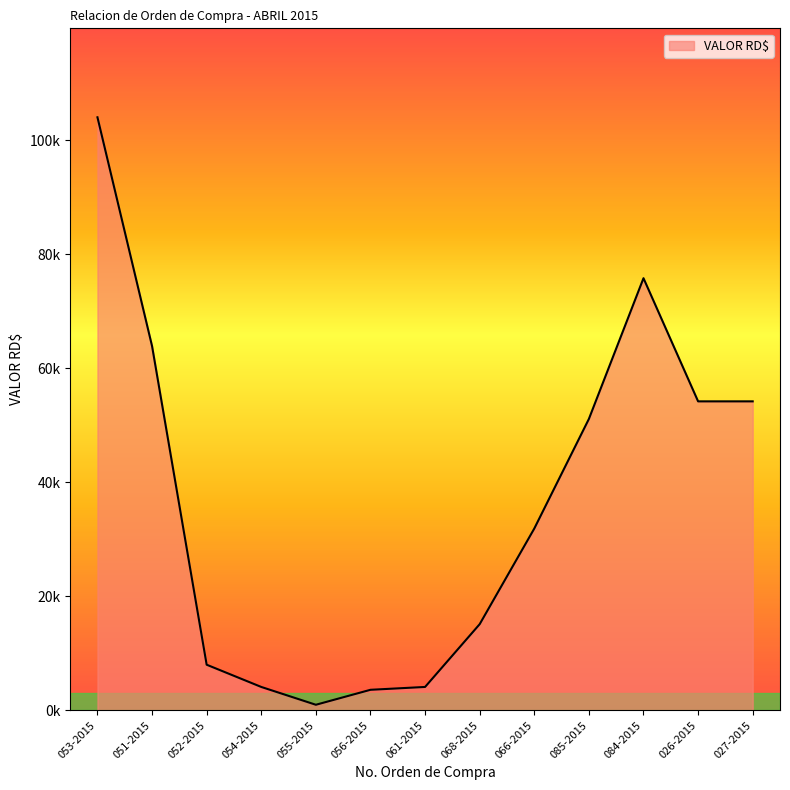

Which label corresponds to the smallest value in the chart?

055-2015